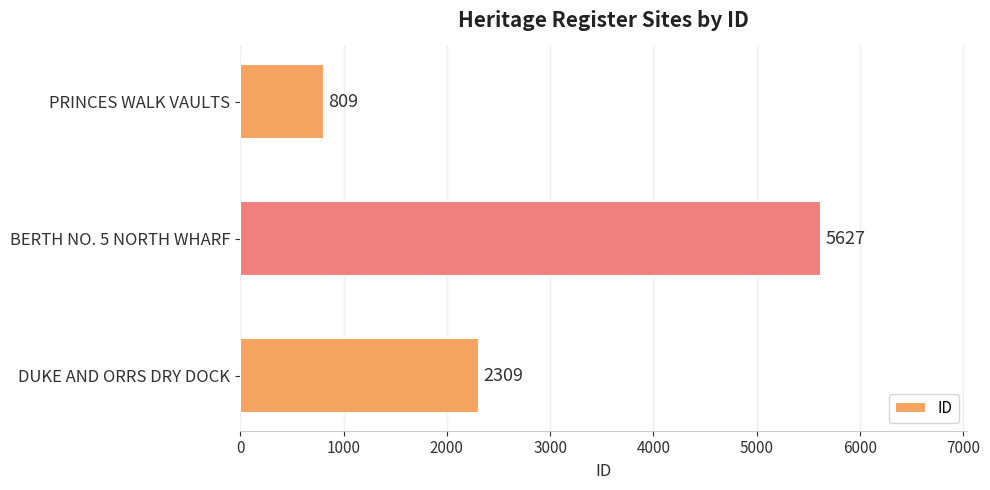

Rank the categories by value from lowest to highest.

PRINCES WALK VAULTS, DUKE AND ORRS DRY DOCK, BERTH NO. 5 NORTH WHARF